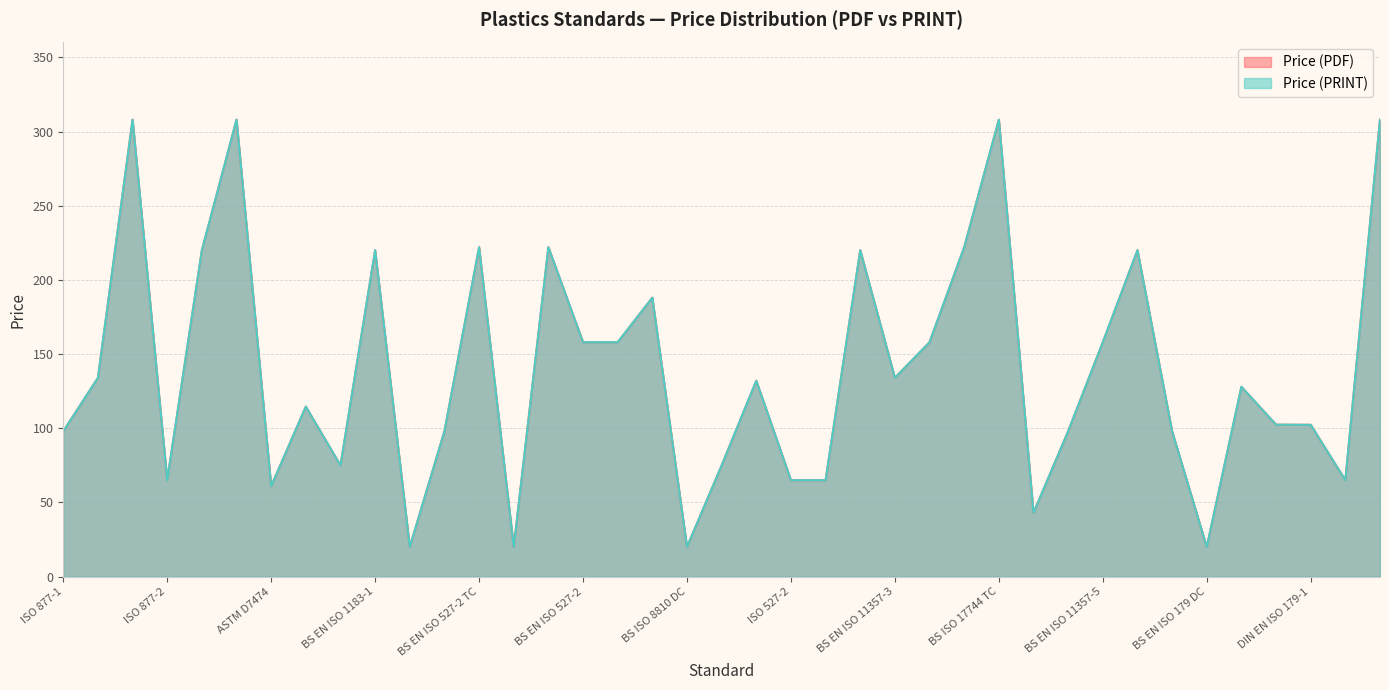

Which series has the widest spread of values?

Price (PDF)